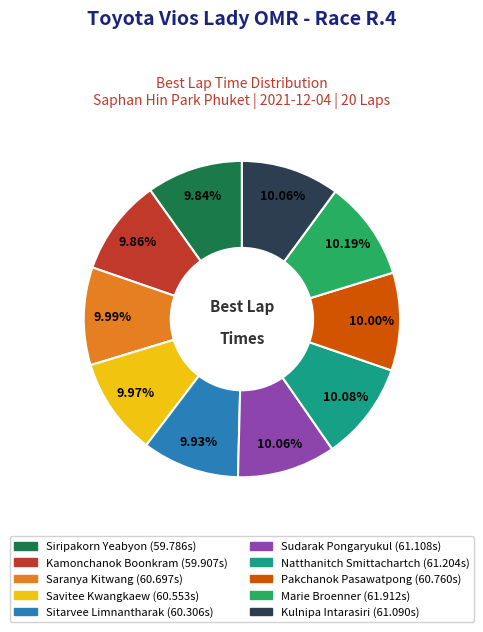

To the nearest percent, what is the difference between the largest and smallest slice percentages?

0%